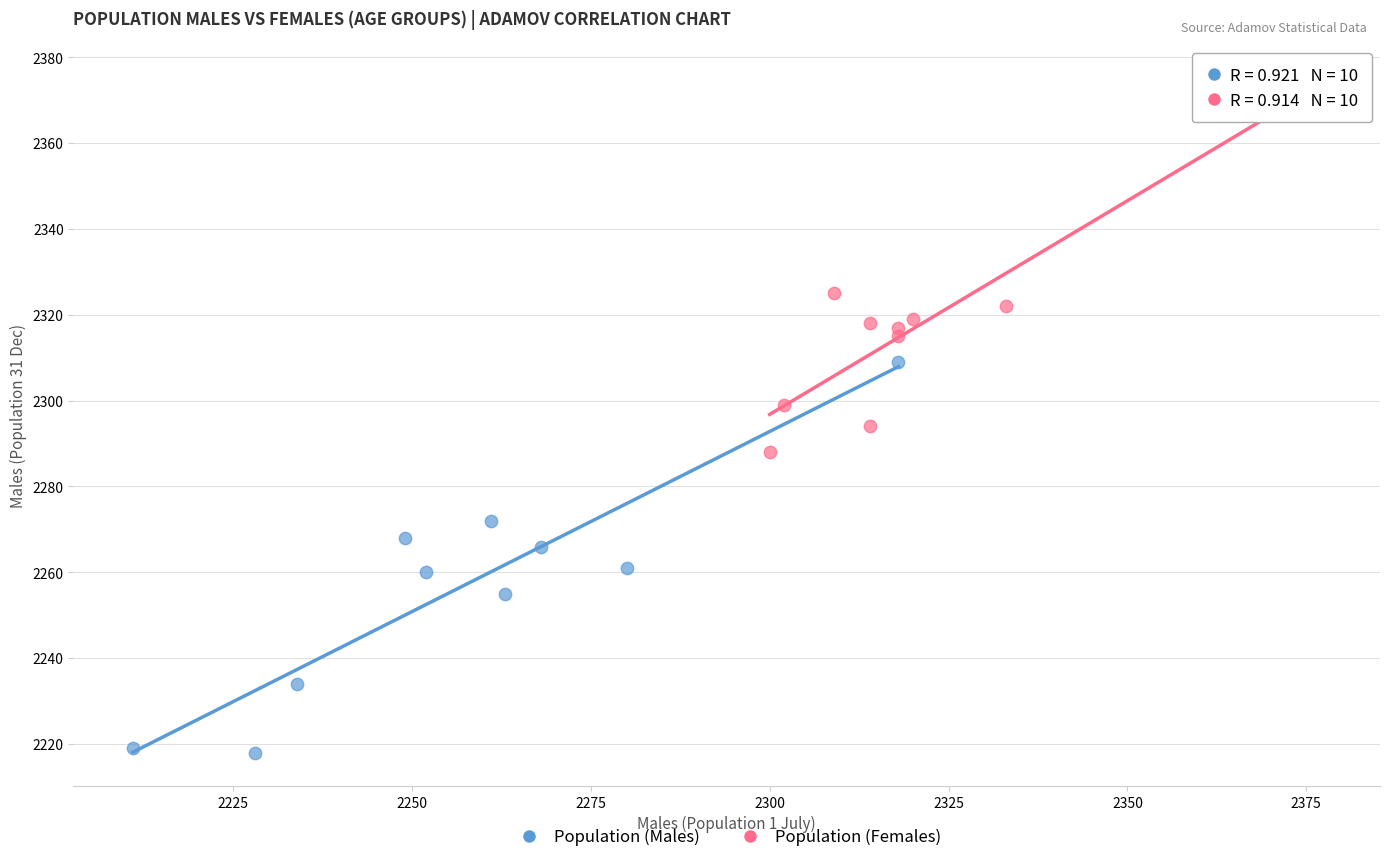

Which series has the largest Y range (max minus min)?

Population (Males)